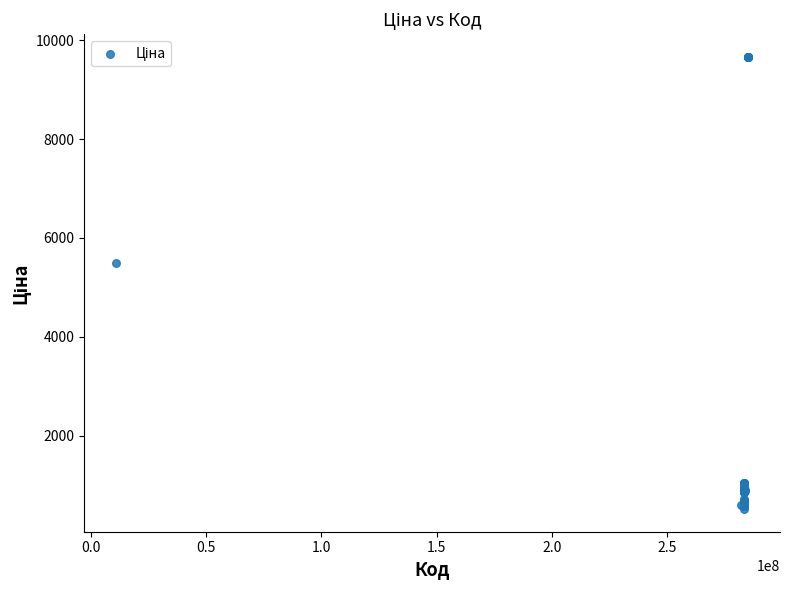

What Y value in the scatter plot is closest to 5089?

5497.3